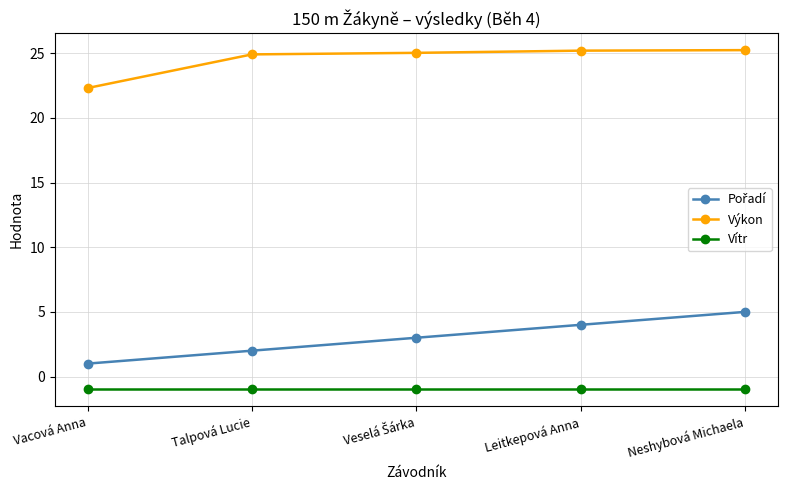

Is this an area chart (filled region under the line)?

No